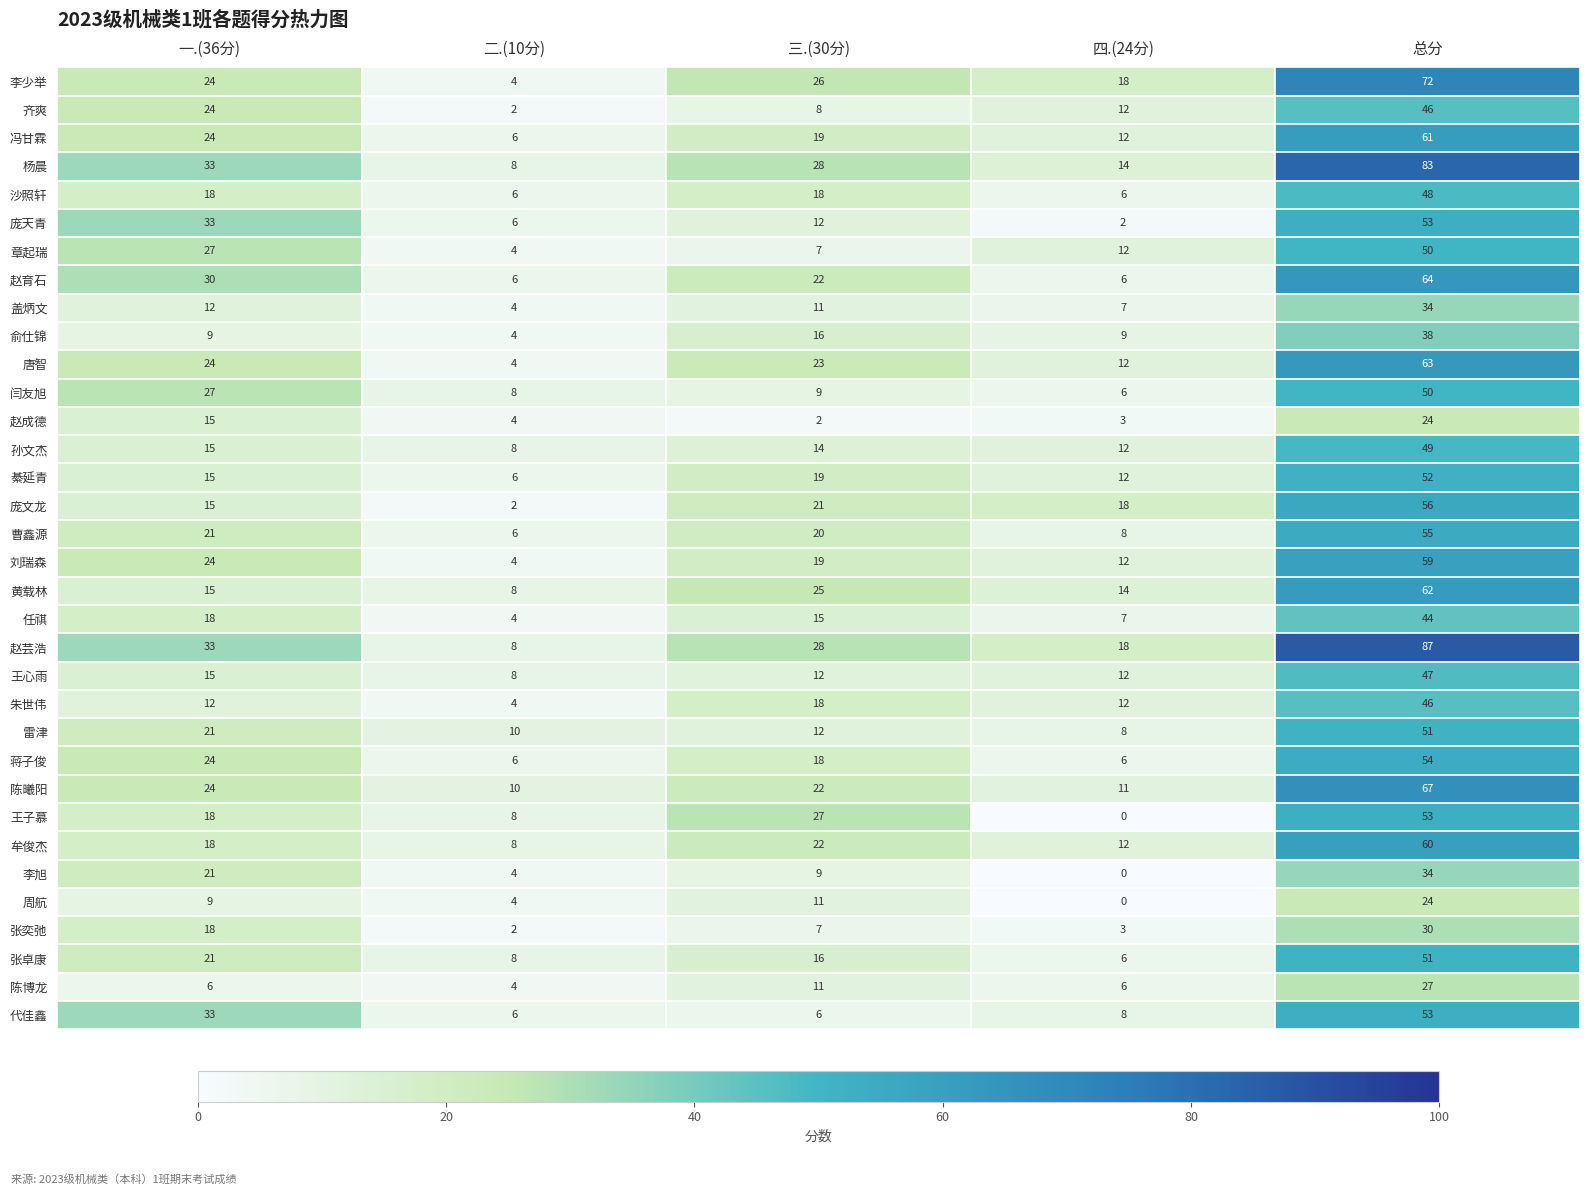

Which label corresponds to the largest value in the chart?

总分